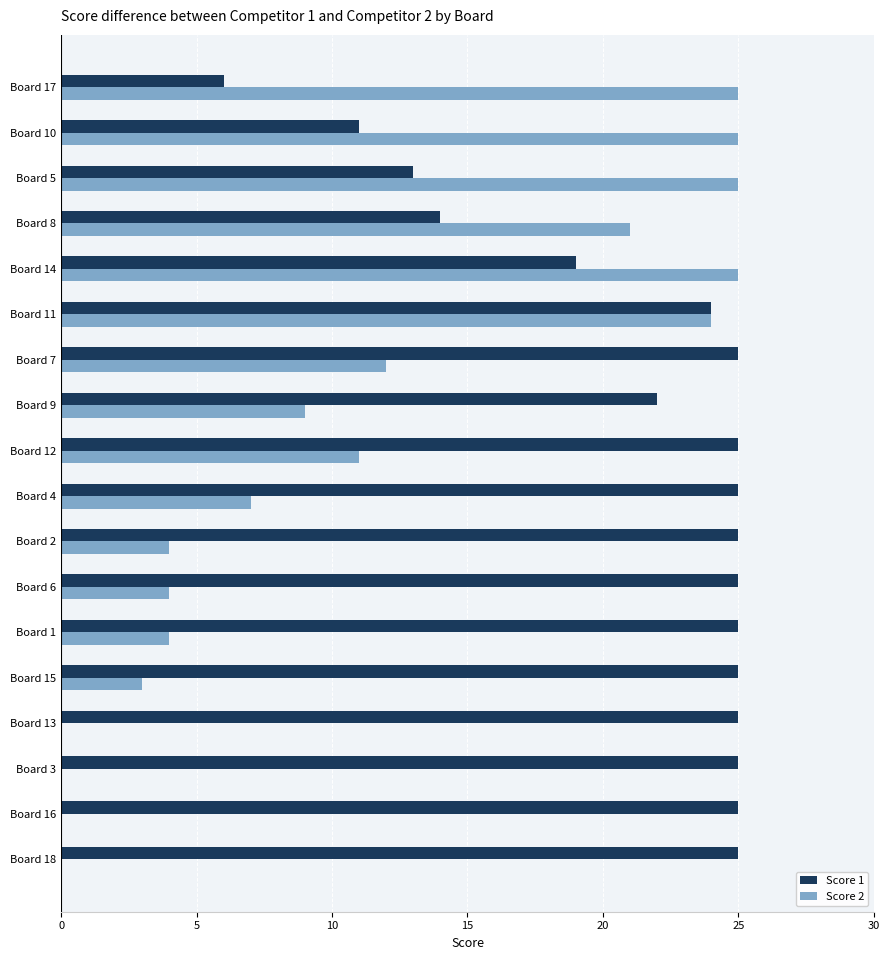

Is the value of Score 1 at Board 14 greater than the value of Score 2 at Board 8?

No